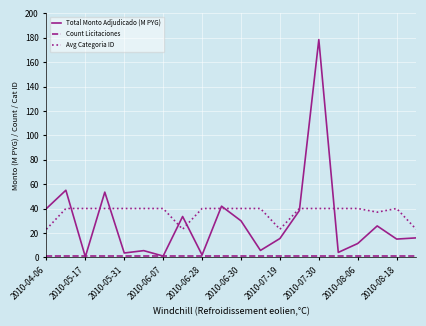

How many lines are shown in the chart?

3